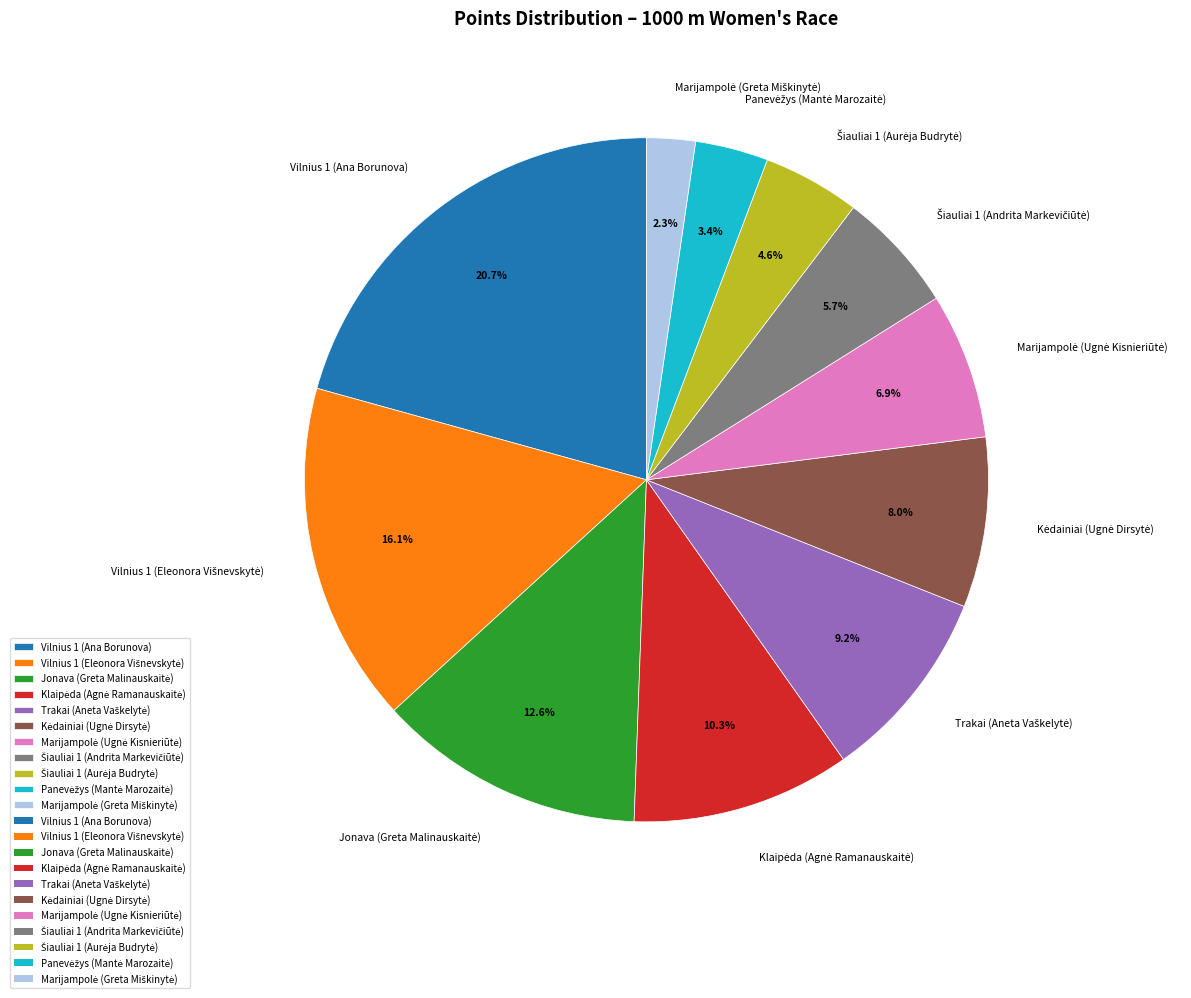

What portion of the pie excludes Vilnius 1 (Ana Borunova)?

79.3%